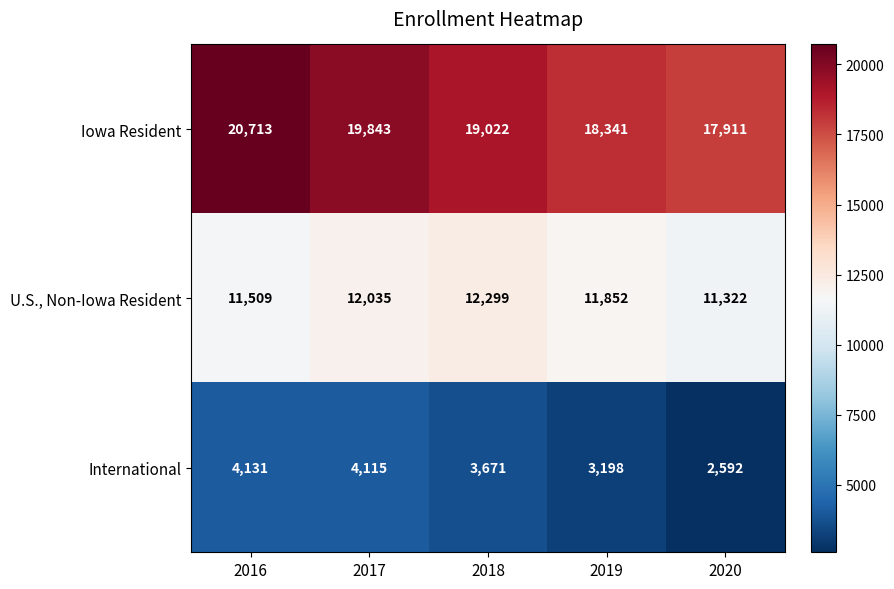

At 2019, list the series in order from smallest to largest.

International, U.S., Non-Iowa Resident, Iowa Resident